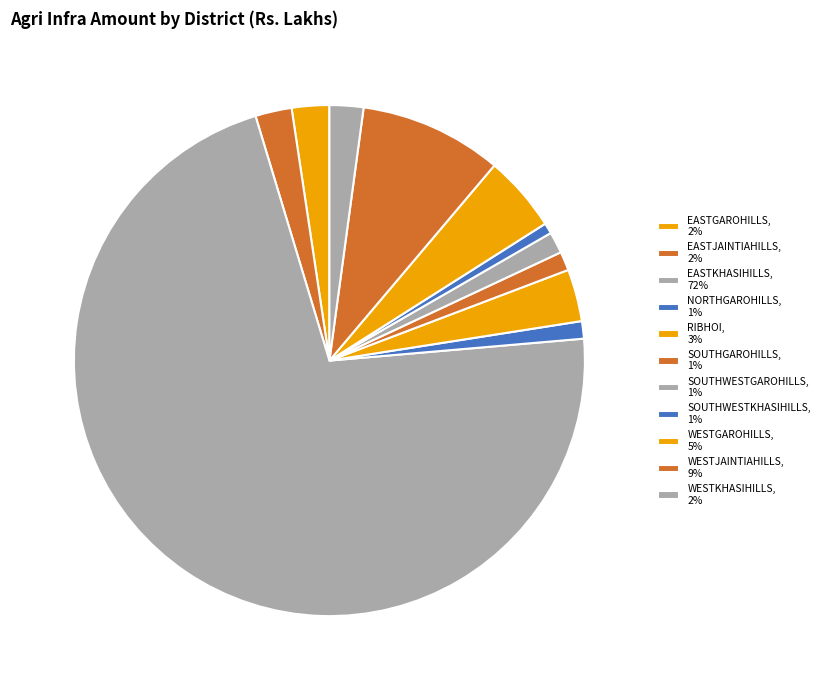

Do RIBHOI and EASTKHASIHILLS together represent more than half of the pie?

Yes